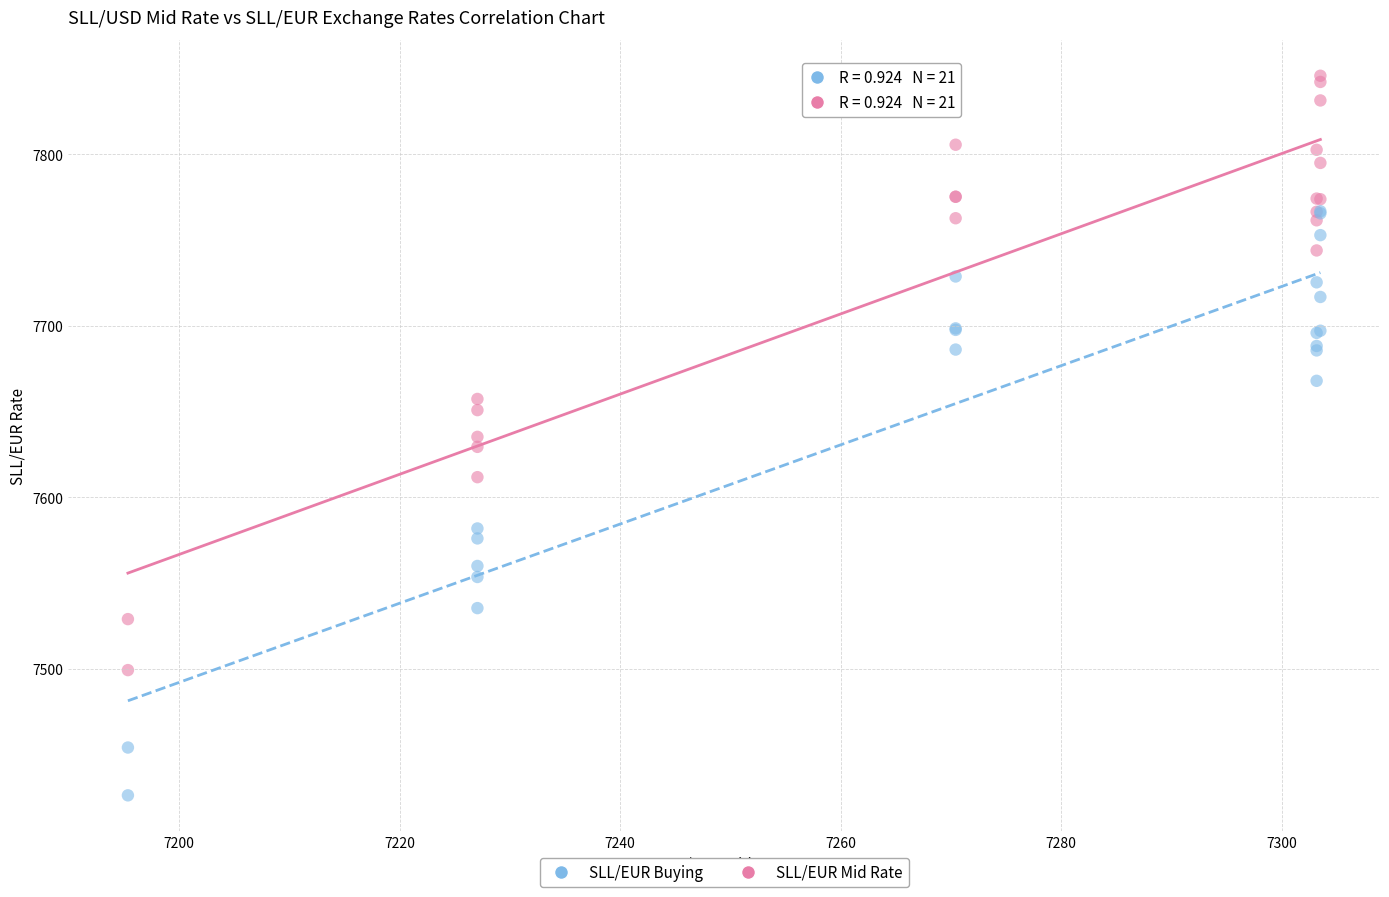

What are all the series names shown in the legend?

SLL/EUR Buying, SLL/EUR Mid Rate